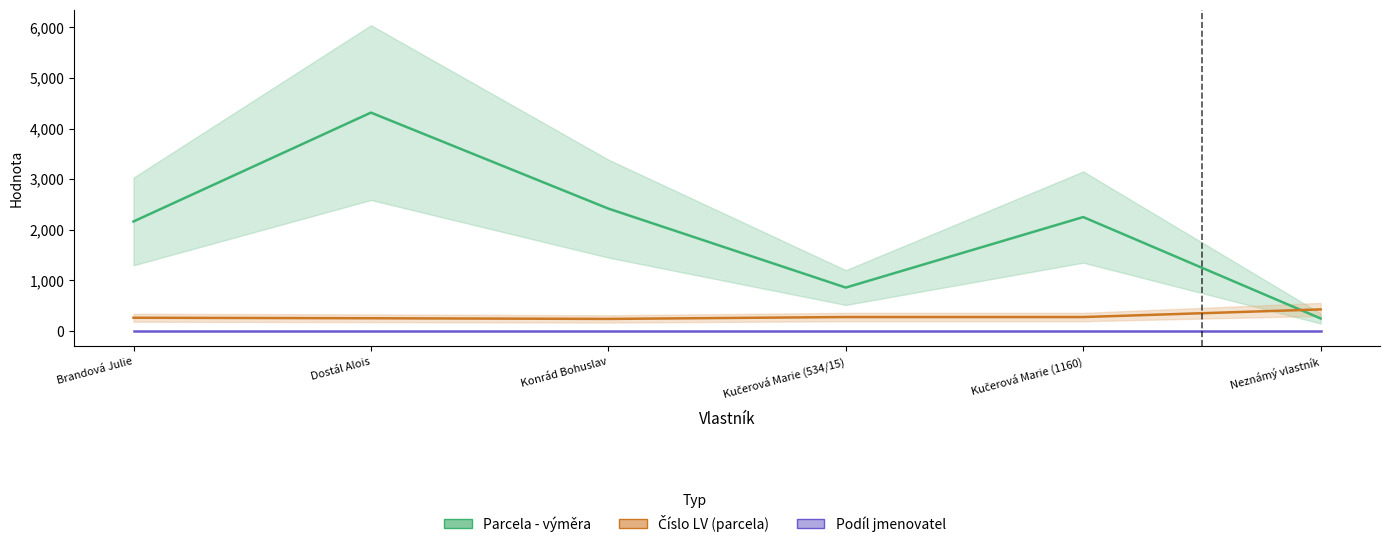

What is the sum of the Číslo LV (parcela) values at Konrád Bohuslav and Neznámý vlastník?

668